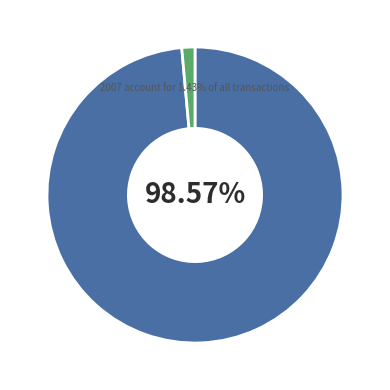

Which slice is the smallest?

2007